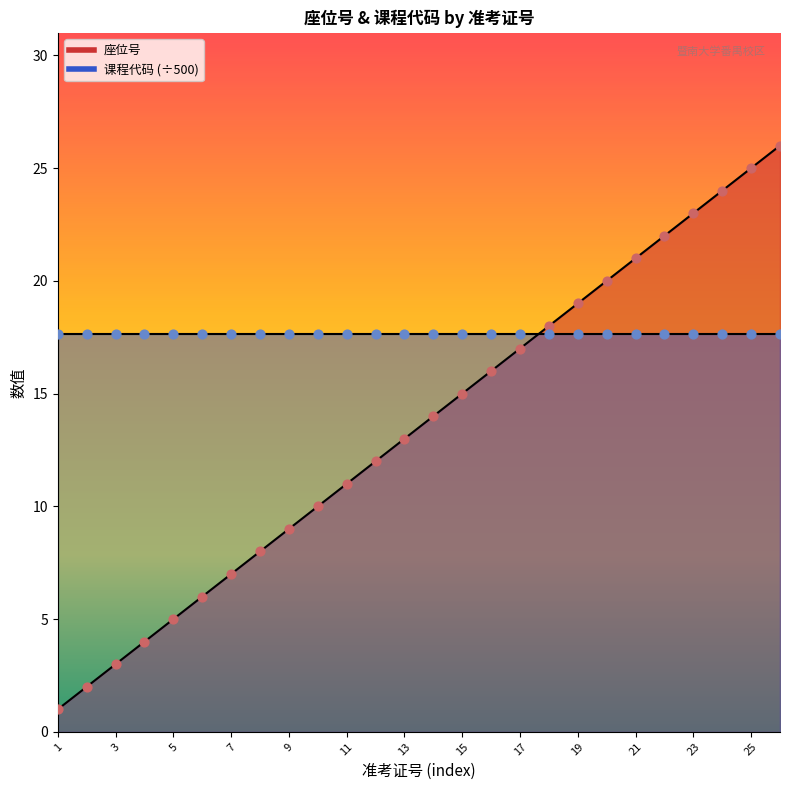

Approximately how many times larger is the value at 8 compared to 21?

0.4